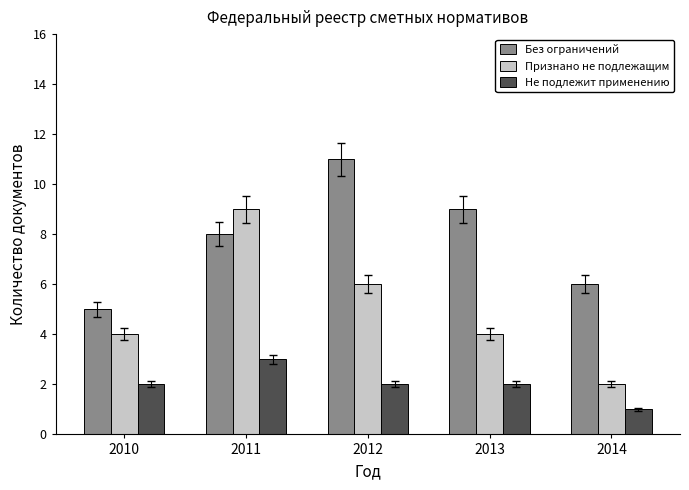

What is the value of the Не подлежит применению bar at the 3rd from the left?

2